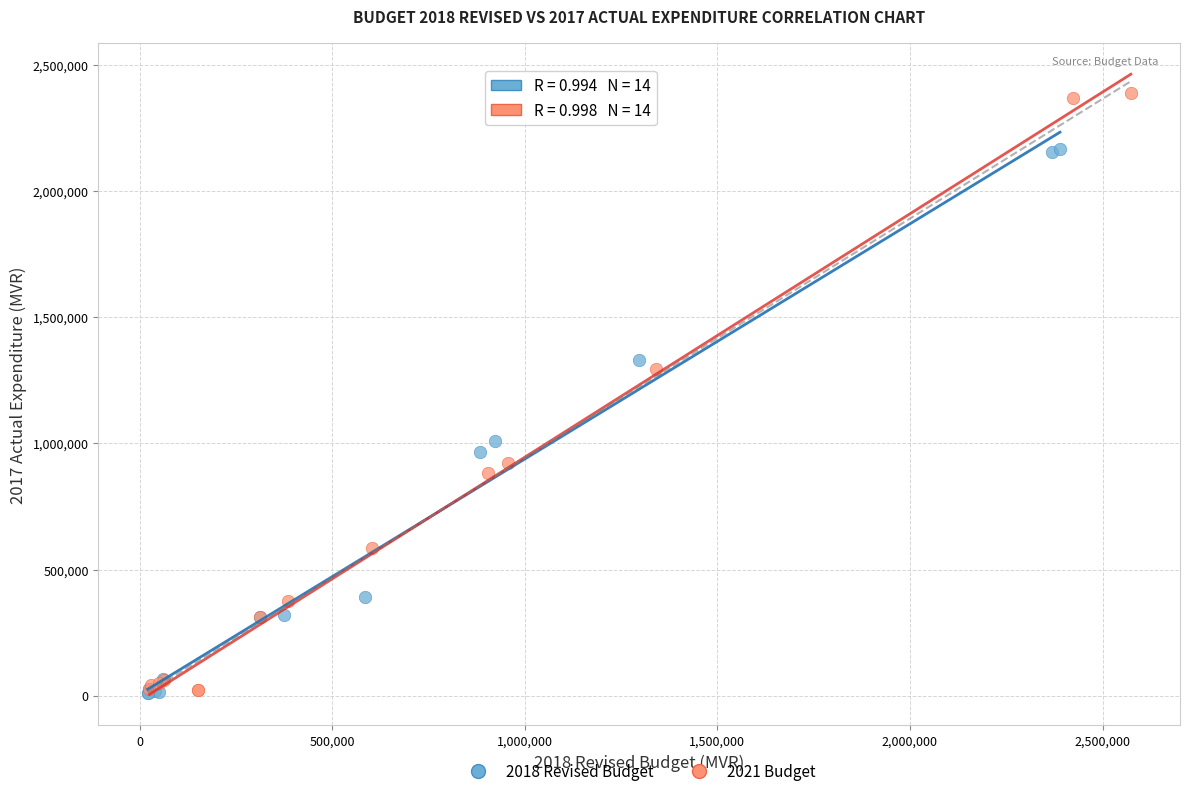

What are all the series names shown in the legend?

2018 Revised Budget, 2021 Budget